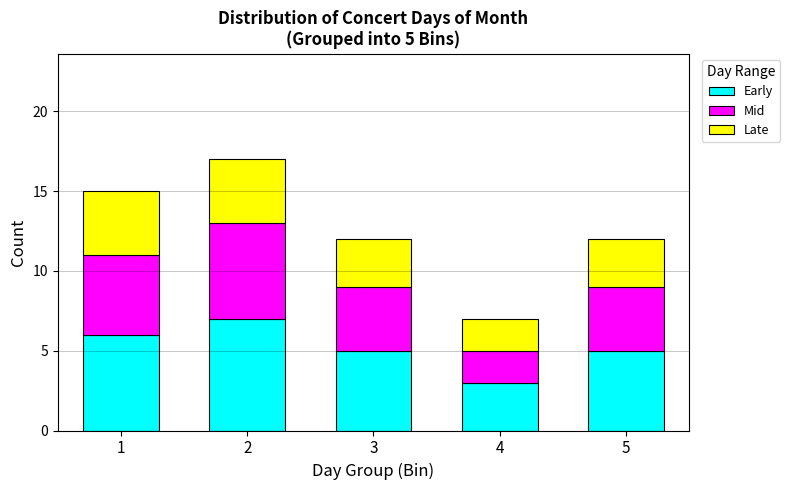

Reading left to right, what are the values for Early?

6	7	5	3	5